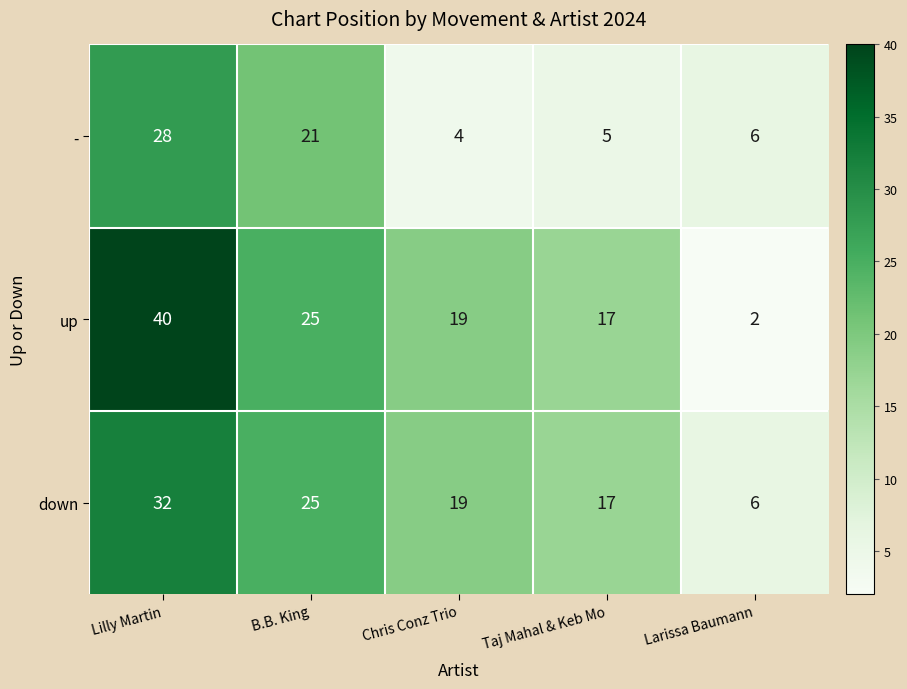

What is the minimum value shown in the chart?

2